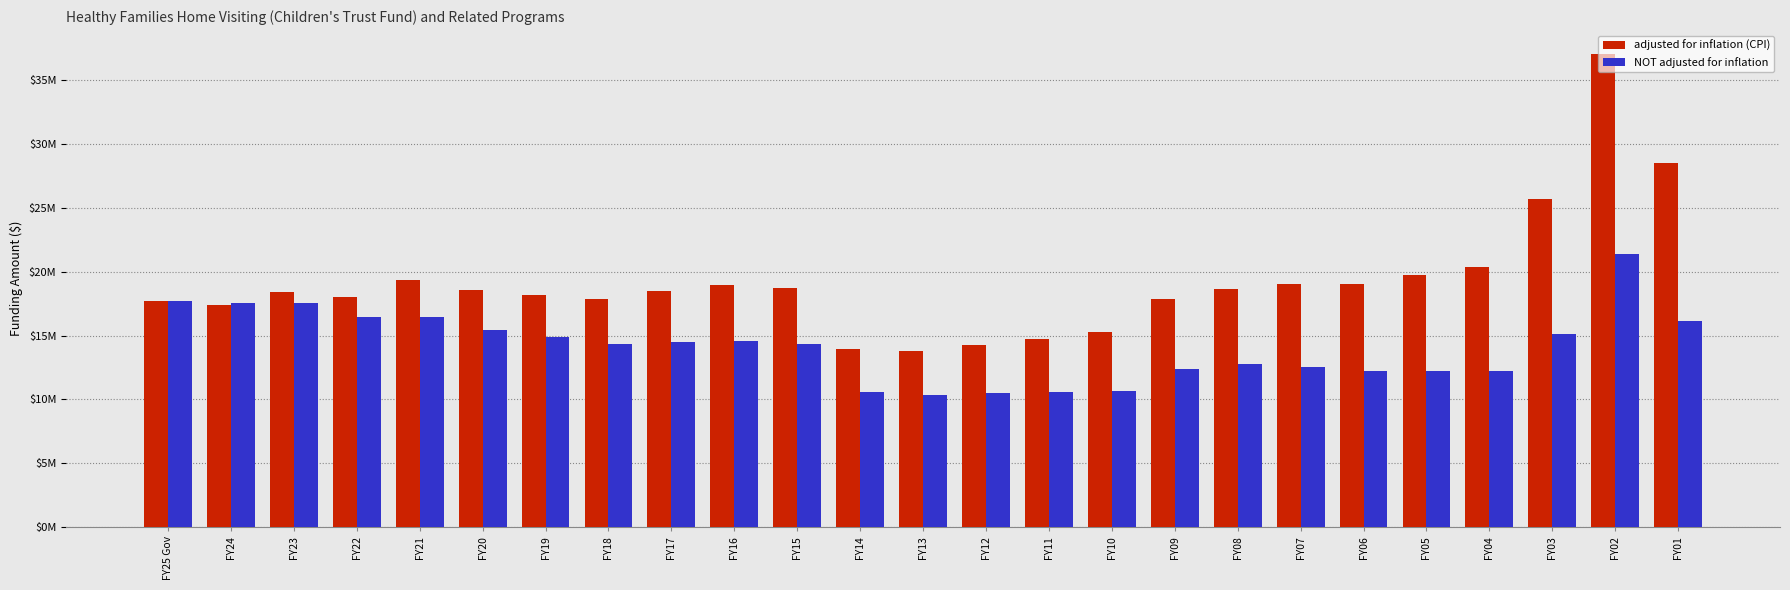

The NOT adjusted for inflation series shows 12763844 at FY08. True or false?

True